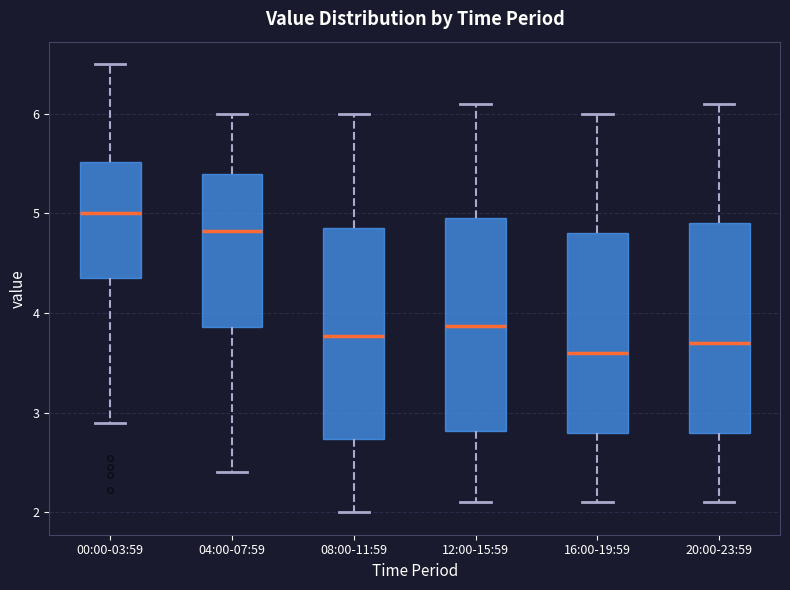

Reading left to right, read every box against the y-axis: the position of its median line, the range the box covers, and the ends of its whiskers. The values are not printed on the chart, so give them approximately, as read against the axis.

00:00-03:59: median 5.0, box 4.4 to 5.5, whiskers 2.9 to 6.5
04:00-07:59: median 4.8, box 3.9 to 5.4, whiskers 2.4 to 6.0
08:00-11:59: median 3.8, box 2.7 to 4.9, whiskers 2.0 to 6.0
12:00-15:59: median 3.9, box 2.8 to 5.0, whiskers 2.1 to 6.1
16:00-19:59: median 3.6, box 2.8 to 4.8, whiskers 2.1 to 6.0
20:00-23:59: median 3.7, box 2.8 to 4.9, whiskers 2.1 to 6.1